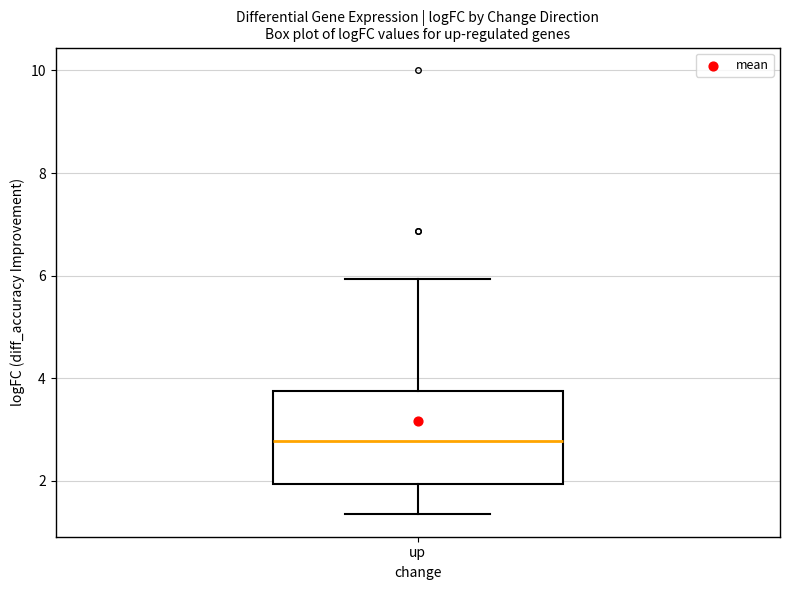

Transcribe this box plot: give where the median line is, the range the box spans, and where the two whiskers end, as read against the y-axis. The values are not printed on the chart, so give them approximately, as read against the axis.

median 2.8, box 2.0 to 3.8, whiskers 1.4 to 6.0